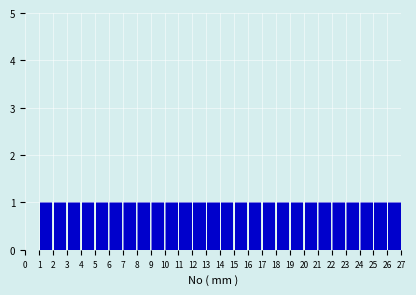

What is the height of the bar covering 13 to 14 on the x-axis? The values are not printed on the chart, so give them approximately, as read against the axis.

1